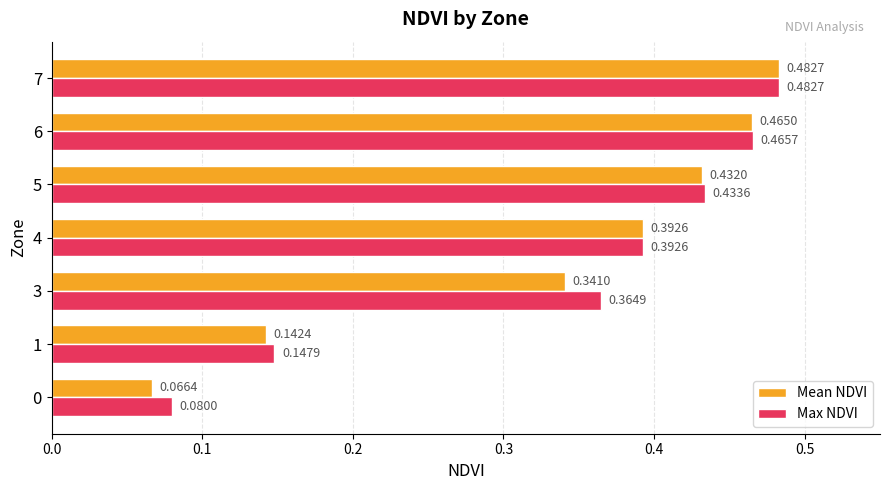

What is the sum of the Mean NDVI values at 7 and 4?

0.9